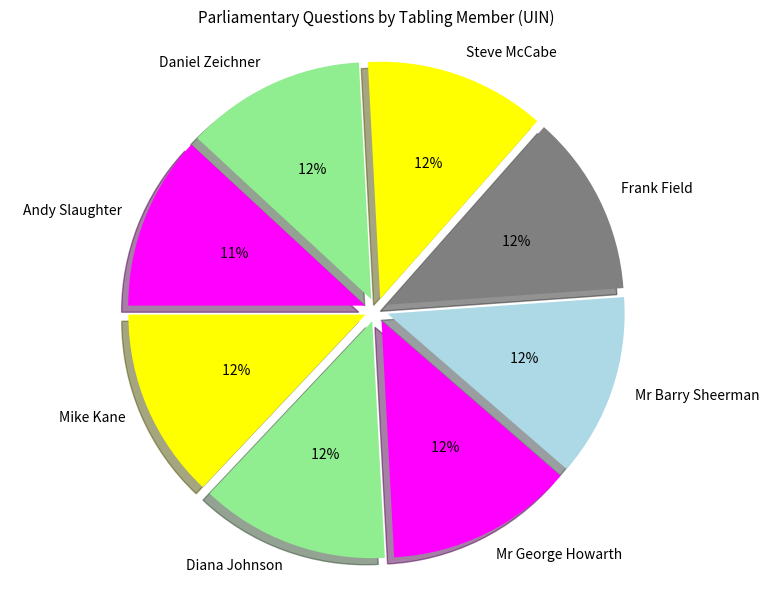

Is the sum of Frank Field and Andy Slaughter greater than half?

No